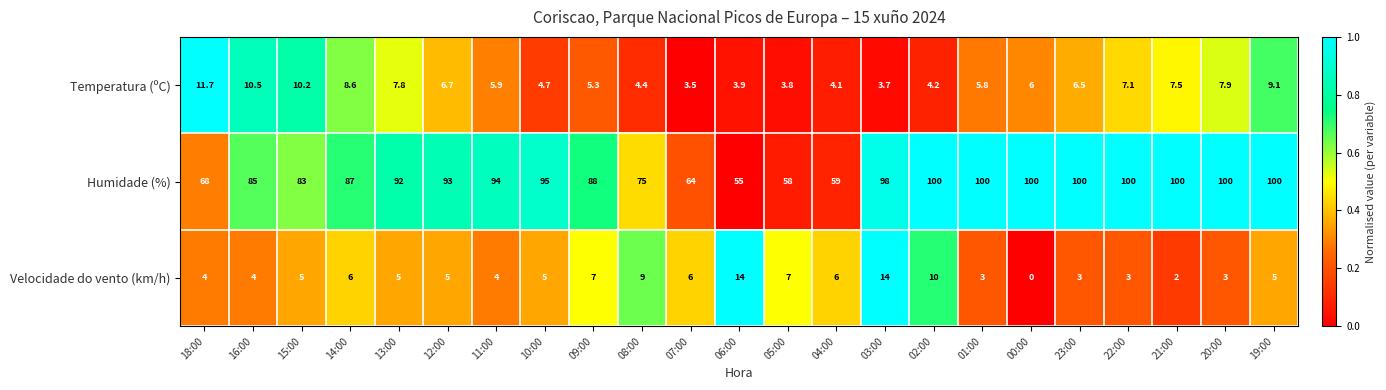

At which category is the sum across all series the highest?

03:00